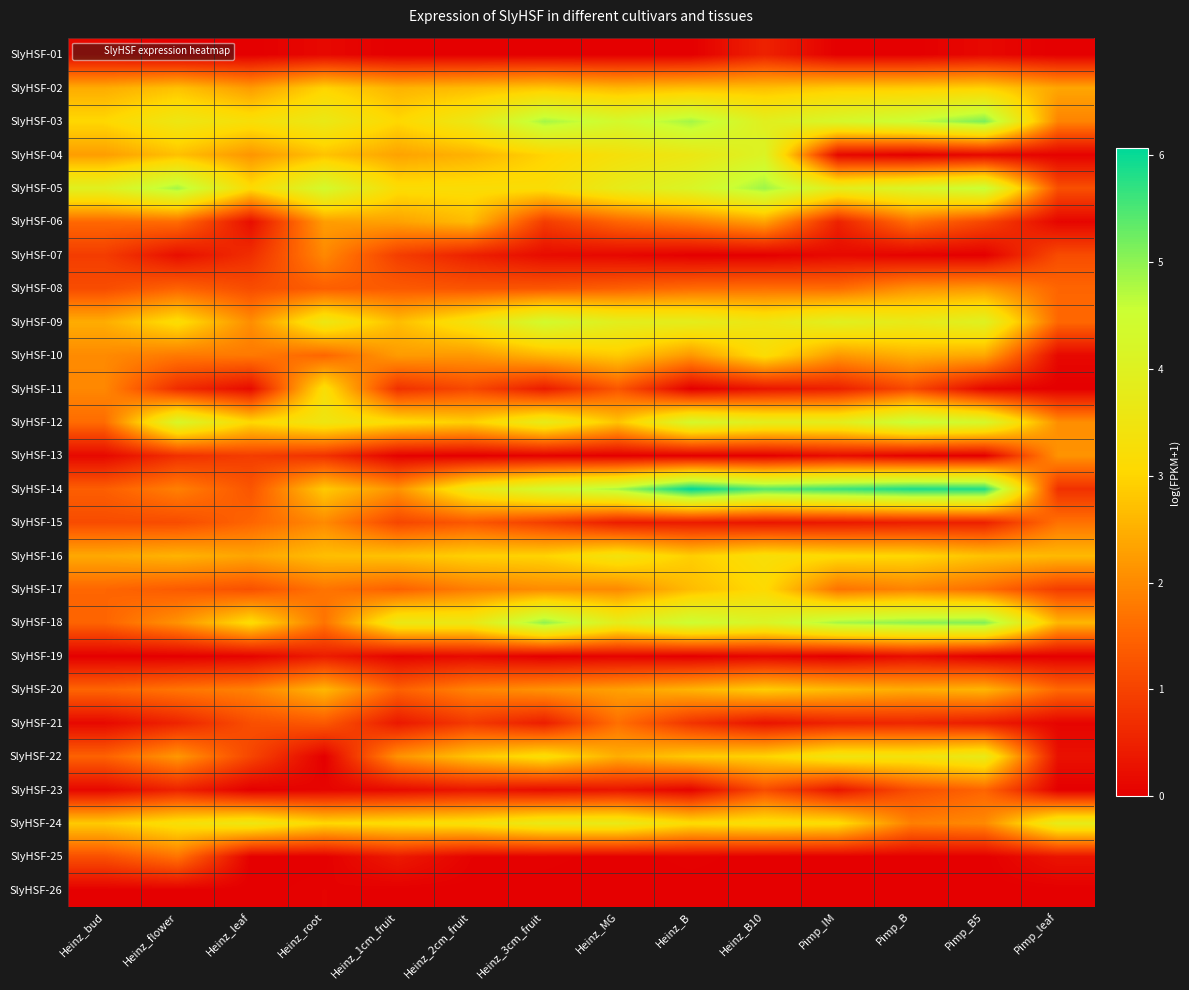

Reading right to left, list all the values displayed in this chart.

SlyHSF-01: Pimp_leaf=0.0	Pimp_B5=0.1	Pimp_B=0.0	Pimp_IM=0.0	Heinz_B10=0.5	Heinz_B=0.0	Heinz_MG=0.0	Heinz_3cm_fruit=0.0	Heinz_2cm_fruit=0.0	Heinz_1cm_fruit=0.0	Heinz_root=0.1	Heinz_leaf=0.0	Heinz_flower=0.0	Heinz_bud=0.2
SlyHSF-02: Pimp_leaf=2.4	Pimp_B5=2.9	Pimp_B=2.9	Pimp_IM=2.8	Heinz_B10=2.7	Heinz_B=2.7	Heinz_MG=2.6	Heinz_3cm_fruit=2.8	Heinz_2cm_fruit=2.7	Heinz_1cm_fruit=2.5	Heinz_root=3.0	Heinz_leaf=2.2	Heinz_flower=2.7	Heinz_bud=2.5
SlyHSF-03: Pimp_leaf=1.9	Pimp_B5=5.1	Pimp_B=4.6	Pimp_IM=4.3	Heinz_B10=3.9	Heinz_B=4.8	Heinz_MG=4.3	Heinz_3cm_fruit=4.8	Heinz_2cm_fruit=3.6	Heinz_1cm_fruit=3.0	Heinz_root=3.7	Heinz_leaf=3.3	Heinz_flower=3.6	Heinz_bud=3.0
SlyHSF-04: Pimp_leaf=0.0	Pimp_B5=0.1	Pimp_B=0.0	Pimp_IM=0.1	Heinz_B10=4.1	Heinz_B=3.6	Heinz_MG=3.3	Heinz_3cm_fruit=3.0	Heinz_2cm_fruit=2.5	Heinz_1cm_fruit=2.3	Heinz_root=2.7	Heinz_leaf=2.1	Heinz_flower=2.7	Heinz_bud=2.3
SlyHSF-05: Pimp_leaf=1.2	Pimp_B5=4.6	Pimp_B=4.2	Pimp_IM=3.8	Heinz_B10=4.9	Heinz_B=4.2	Heinz_MG=3.8	Heinz_3cm_fruit=3.2	Heinz_2cm_fruit=3.2	Heinz_1cm_fruit=3.2	Heinz_root=4.4	Heinz_leaf=3.1	Heinz_flower=4.9	Heinz_bud=4.0
SlyHSF-06: Pimp_leaf=0.1	Pimp_B5=1.1	Pimp_B=1.7	Pimp_IM=0.5	Heinz_B10=2.3	Heinz_B=1.8	Heinz_MG=1.5	Heinz_3cm_fruit=0.9	Heinz_2cm_fruit=2.7	Heinz_1cm_fruit=2.3	Heinz_root=2.3	Heinz_leaf=0.2	Heinz_flower=1.6	Heinz_bud=1.6
SlyHSF-07: Pimp_leaf=1.1	Pimp_B5=0.0	Pimp_B=0.0	Pimp_IM=0.1	Heinz_B10=0.0	Heinz_B=0.0	Heinz_MG=0.1	Heinz_3cm_fruit=0.2	Heinz_2cm_fruit=0.5	Heinz_1cm_fruit=0.9	Heinz_root=2.0	Heinz_leaf=0.7	Heinz_flower=0.2	Heinz_bud=0.9
SlyHSF-08: Pimp_leaf=1.5	Pimp_B5=2.2	Pimp_B=2.1	Pimp_IM=1.6	Heinz_B10=1.6	Heinz_B=1.6	Heinz_MG=1.4	Heinz_3cm_fruit=1.3	Heinz_2cm_fruit=1.3	Heinz_1cm_fruit=1.3	Heinz_root=1.4	Heinz_leaf=1.1	Heinz_flower=1.5	Heinz_bud=1.1
SlyHSF-09: Pimp_leaf=1.5	Pimp_B5=4.0	Pimp_B=3.7	Pimp_IM=4.0	Heinz_B10=3.5	Heinz_B=3.8	Heinz_MG=3.9	Heinz_3cm_fruit=4.4	Heinz_2cm_fruit=3.4	Heinz_1cm_fruit=2.7	Heinz_root=3.6	Heinz_leaf=2.0	Heinz_flower=3.2	Heinz_bud=2.5
SlyHSF-10: Pimp_leaf=0.1	Pimp_B5=2.4	Pimp_B=2.5	Pimp_IM=2.2	Heinz_B10=3.2	Heinz_B=2.2	Heinz_MG=2.8	Heinz_3cm_fruit=2.6	Heinz_2cm_fruit=2.2	Heinz_1cm_fruit=2.2	Heinz_root=1.5	Heinz_leaf=1.8	Heinz_flower=1.8	Heinz_bud=2.0
SlyHSF-11: Pimp_leaf=0.0	Pimp_B5=0.1	Pimp_B=1.1	Pimp_IM=0.5	Heinz_B10=0.3	Heinz_B=0.0	Heinz_MG=1.3	Heinz_3cm_fruit=0.4	Heinz_2cm_fruit=1.1	Heinz_1cm_fruit=0.7	Heinz_root=3.2	Heinz_leaf=0.2	Heinz_flower=0.7	Heinz_bud=2.0
SlyHSF-12: Pimp_leaf=2.1	Pimp_B5=4.3	Pimp_B=4.6	Pimp_IM=3.8	Heinz_B10=3.9	Heinz_B=4.3	Heinz_MG=2.8	Heinz_3cm_fruit=3.8	Heinz_2cm_fruit=2.9	Heinz_1cm_fruit=3.1	Heinz_root=3.5	Heinz_leaf=3.0	Heinz_flower=4.2	Heinz_bud=1.6
SlyHSF-13: Pimp_leaf=2.1	Pimp_B5=0.0	Pimp_B=0.0	Pimp_IM=0.2	Heinz_B10=0.0	Heinz_B=0.0	Heinz_MG=0.0	Heinz_3cm_fruit=0.0	Heinz_2cm_fruit=0.0	Heinz_1cm_fruit=0.0	Heinz_root=0.8	Heinz_leaf=0.9	Heinz_flower=0.7	Heinz_bud=0.1
SlyHSF-14: Pimp_leaf=0.7	Pimp_B5=5.8	Pimp_B=5.9	Pimp_IM=5.6	Heinz_B10=5.4	Heinz_B=6.1	Heinz_MG=4.8	Heinz_3cm_fruit=4.3	Heinz_2cm_fruit=3.6	Heinz_1cm_fruit=2.1	Heinz_root=2.8	Heinz_leaf=1.3	Heinz_flower=1.9	Heinz_bud=1.4
SlyHSF-15: Pimp_leaf=1.7	Pimp_B5=0.5	Pimp_B=0.5	Pimp_IM=0.4	Heinz_B10=0.3	Heinz_B=0.4	Heinz_MG=0.4	Heinz_3cm_fruit=0.9	Heinz_2cm_fruit=1.3	Heinz_1cm_fruit=1.1	Heinz_root=2.0	Heinz_leaf=1.5	Heinz_flower=1.1	Heinz_bud=1.1
SlyHSF-16: Pimp_leaf=2.6	Pimp_B5=2.7	Pimp_B=3.0	Pimp_IM=3.1	Heinz_B10=3.3	Heinz_B=2.9	Heinz_MG=3.4	Heinz_3cm_fruit=3.0	Heinz_2cm_fruit=2.9	Heinz_1cm_fruit=2.7	Heinz_root=2.7	Heinz_leaf=2.4	Heinz_flower=2.5	Heinz_bud=2.4
SlyHSF-17: Pimp_leaf=0.9	Pimp_B5=1.6	Pimp_B=1.9	Pimp_IM=1.7	Heinz_B10=3.1	Heinz_B=2.7	Heinz_MG=2.0	Heinz_3cm_fruit=2.0	Heinz_2cm_fruit=1.8	Heinz_1cm_fruit=1.5	Heinz_root=1.7	Heinz_leaf=1.2	Heinz_flower=1.4	Heinz_bud=1.5
SlyHSF-18: Pimp_leaf=2.6	Pimp_B5=5.1	Pimp_B=5.0	Pimp_IM=4.8	Heinz_B10=4.1	Heinz_B=4.5	Heinz_MG=3.8	Heinz_3cm_fruit=5.0	Heinz_2cm_fruit=3.6	Heinz_1cm_fruit=3.6	Heinz_root=1.7	Heinz_leaf=3.1	Heinz_flower=2.1	Heinz_bud=1.5
SlyHSF-19: Pimp_leaf=0.0	Pimp_B5=0.0	Pimp_B=0.2	Pimp_IM=0.0	Heinz_B10=0.1	Heinz_B=0.0	Heinz_MG=0.1	Heinz_3cm_fruit=0.0	Heinz_2cm_fruit=0.2	Heinz_1cm_fruit=0.1	Heinz_root=0.4	Heinz_leaf=0.1	Heinz_flower=0.0	Heinz_bud=0.0
SlyHSF-20: Pimp_leaf=1.6	Pimp_B5=2.6	Pimp_B=2.4	Pimp_IM=2.6	Heinz_B10=2.9	Heinz_B=2.6	Heinz_MG=2.3	Heinz_3cm_fruit=2.1	Heinz_2cm_fruit=1.9	Heinz_1cm_fruit=1.4	Heinz_root=2.6	Heinz_leaf=1.9	Heinz_flower=1.7	Heinz_bud=1.5
SlyHSF-21: Pimp_leaf=0.1	Pimp_B5=0.4	Pimp_B=0.6	Pimp_IM=0.5	Heinz_B10=0.3	Heinz_B=0.8	Heinz_MG=1.6	Heinz_3cm_fruit=0.5	Heinz_2cm_fruit=0.9	Heinz_1cm_fruit=0.4	Heinz_root=1.3	Heinz_leaf=1.2	Heinz_flower=0.5	Heinz_bud=0.1
SlyHSF-22: Pimp_leaf=0.3	Pimp_B5=3.7	Pimp_B=3.4	Pimp_IM=3.5	Heinz_B10=3.0	Heinz_B=2.8	Heinz_MG=2.5	Heinz_3cm_fruit=3.2	Heinz_2cm_fruit=2.8	Heinz_1cm_fruit=2.1	Heinz_root=0.0	Heinz_leaf=1.0	Heinz_flower=2.2	Heinz_bud=1.5
SlyHSF-23: Pimp_leaf=0.0	Pimp_B5=1.5	Pimp_B=1.2	Pimp_IM=0.3	Heinz_B10=1.1	Heinz_B=0.1	Heinz_MG=0.3	Heinz_3cm_fruit=0.2	Heinz_2cm_fruit=0.3	Heinz_1cm_fruit=0.2	Heinz_root=0.1	Heinz_leaf=0.0	Heinz_flower=0.5	Heinz_bud=0.1
SlyHSF-24: Pimp_leaf=3.8	Pimp_B5=2.0	Pimp_B=1.9	Pimp_IM=3.1	Heinz_B10=3.3	Heinz_B=3.1	Heinz_MG=3.7	Heinz_3cm_fruit=3.7	Heinz_2cm_fruit=3.3	Heinz_1cm_fruit=3.2	Heinz_root=3.0	Heinz_leaf=3.6	Heinz_flower=3.3	Heinz_bud=2.9
SlyHSF-25: Pimp_leaf=0.3	Pimp_B5=0.0	Pimp_B=0.0	Pimp_IM=0.0	Heinz_B10=0.0	Heinz_B=0.0	Heinz_MG=0.0	Heinz_3cm_fruit=0.0	Heinz_2cm_fruit=0.0	Heinz_1cm_fruit=0.4	Heinz_root=0.0	Heinz_leaf=0.0	Heinz_flower=1.7	Heinz_bud=1.2
SlyHSF-26: Pimp_leaf=0.0	Pimp_B5=0.0	Pimp_B=0.0	Pimp_IM=0.0	Heinz_B10=0.0	Heinz_B=0.0	Heinz_MG=0.0	Heinz_3cm_fruit=0.0	Heinz_2cm_fruit=0.0	Heinz_1cm_fruit=0.0	Heinz_root=0.0	Heinz_leaf=0.0	Heinz_flower=0.0	Heinz_bud=0.0